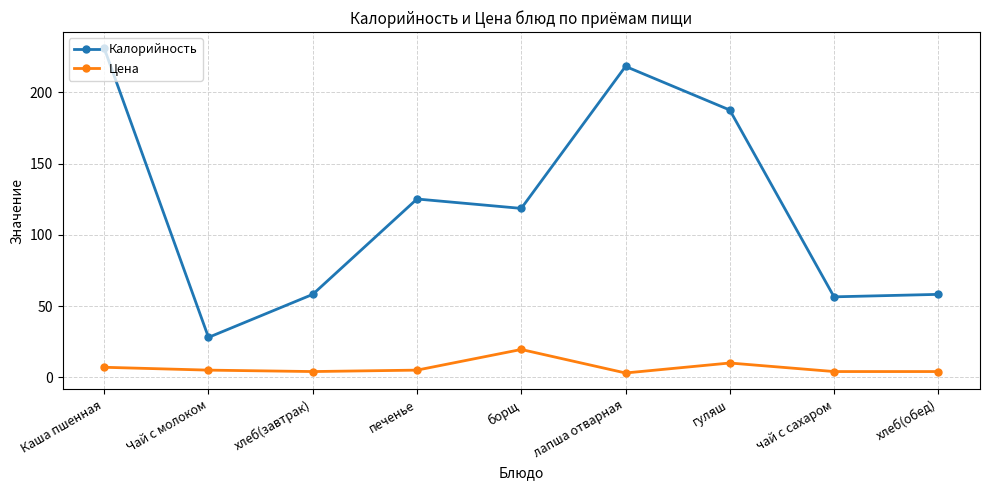

Is it true that Цена equals 3.0 at лапша отварная?

True